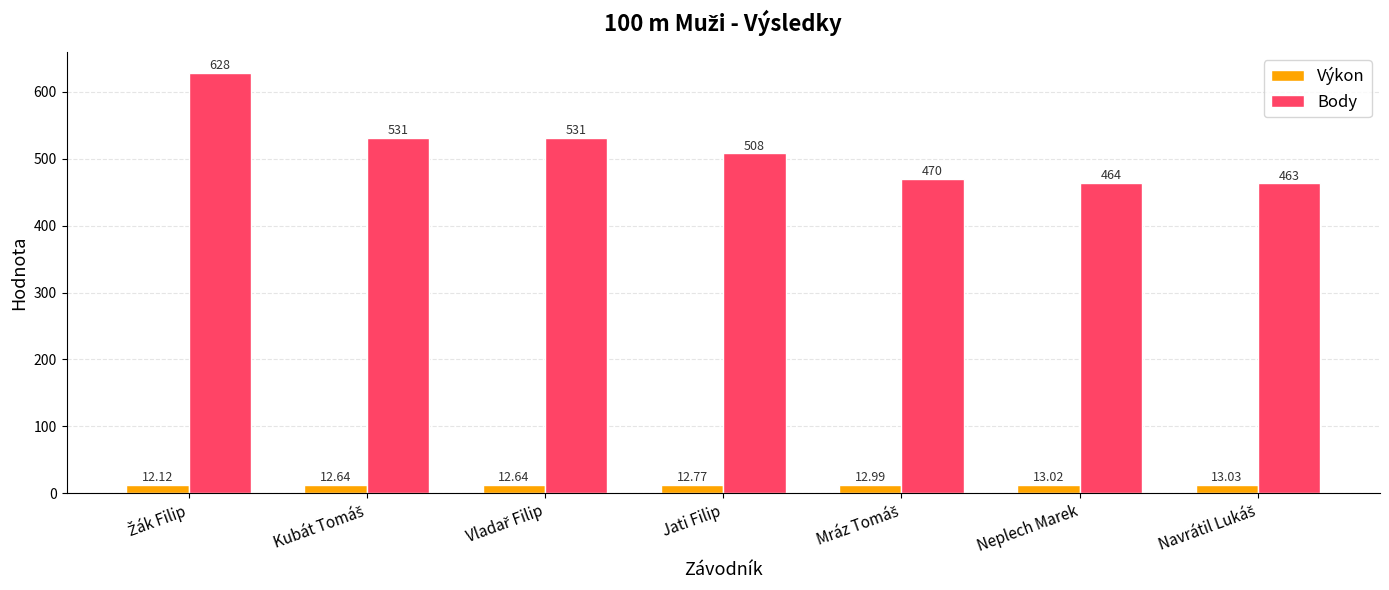

Are the bars grouped side by side (vs. stacked)?

Yes